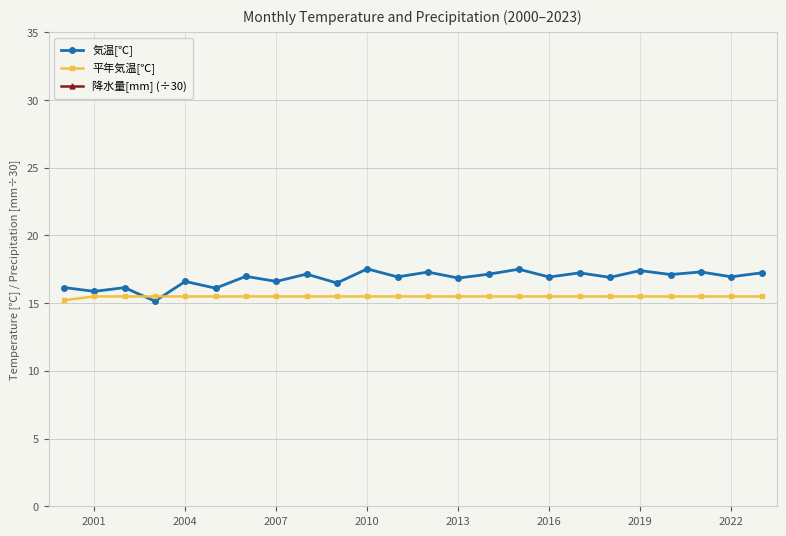

Is it true that 気温[℃] equals 4.4 at 2013?

False